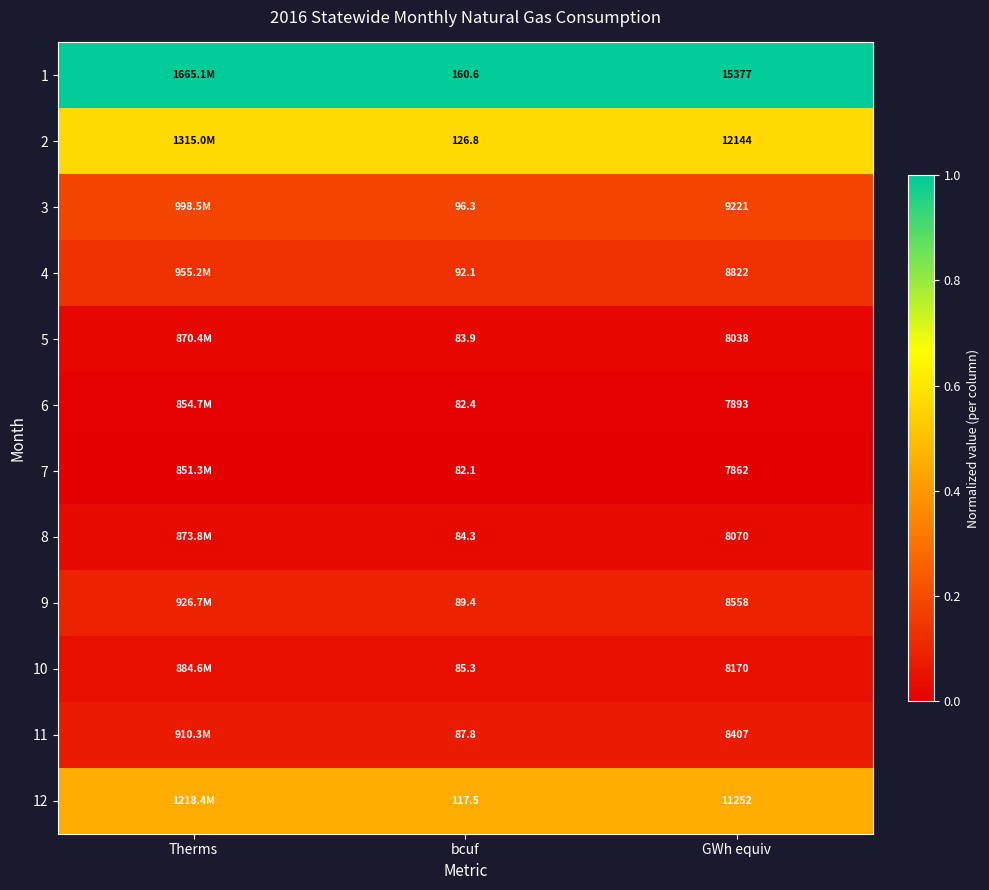

Is the value of 3 at bcuf greater than the value of 2 at bcuf?

No